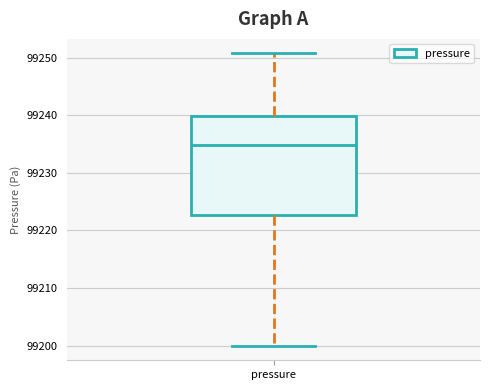

Read this box plot against the y-axis: the position of the median line, the range covered by the box, and the ends of both whiskers. The values are not printed on the chart, so give them approximately, as read against the axis.

median 99235, box 99223 to 99240, whiskers 99200 to 99251